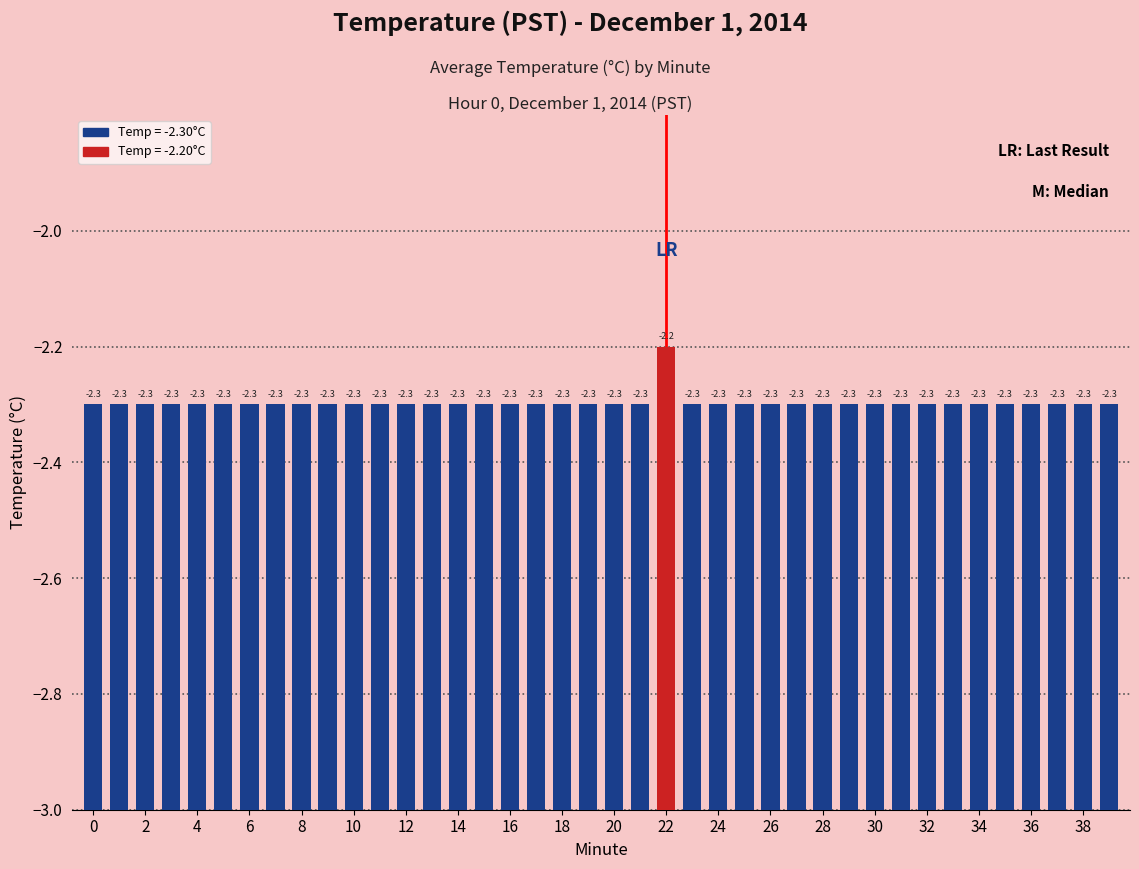

The chart shows a value of 0.4 at 32. True or false?

False